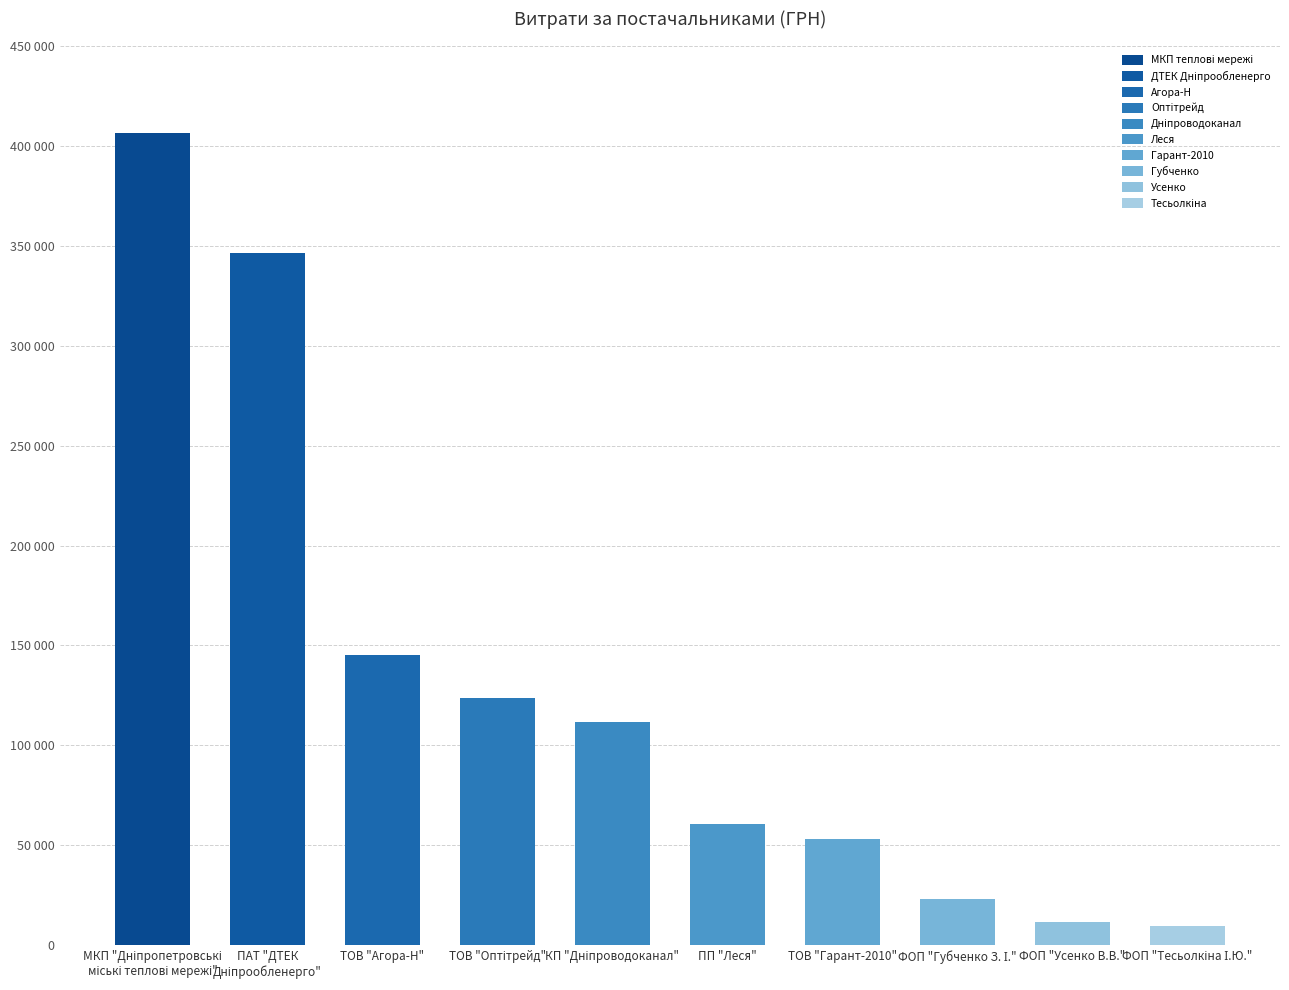

Where does the data first go above 111990?

МКП "Дніпропетровські
міські теплові мережі"